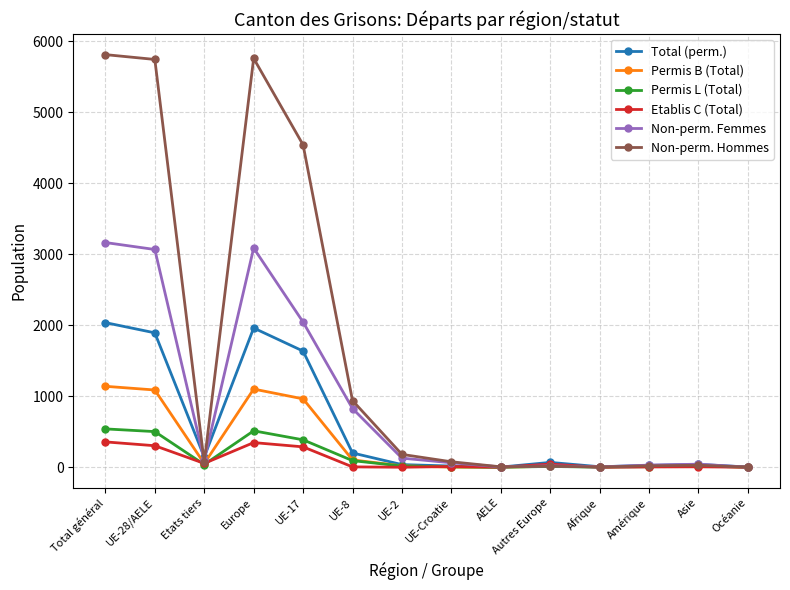

What is the difference between the highest and lowest values at Océanie?

3